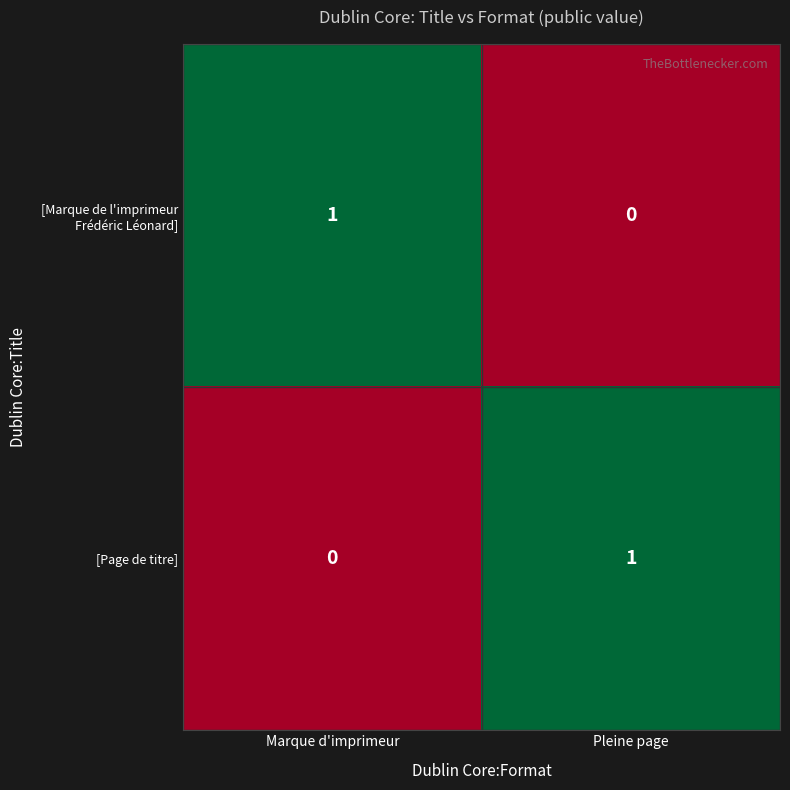

Rank the categories by [Page de titre] value from highest to lowest.

Pleine page, Marque d'imprimeur